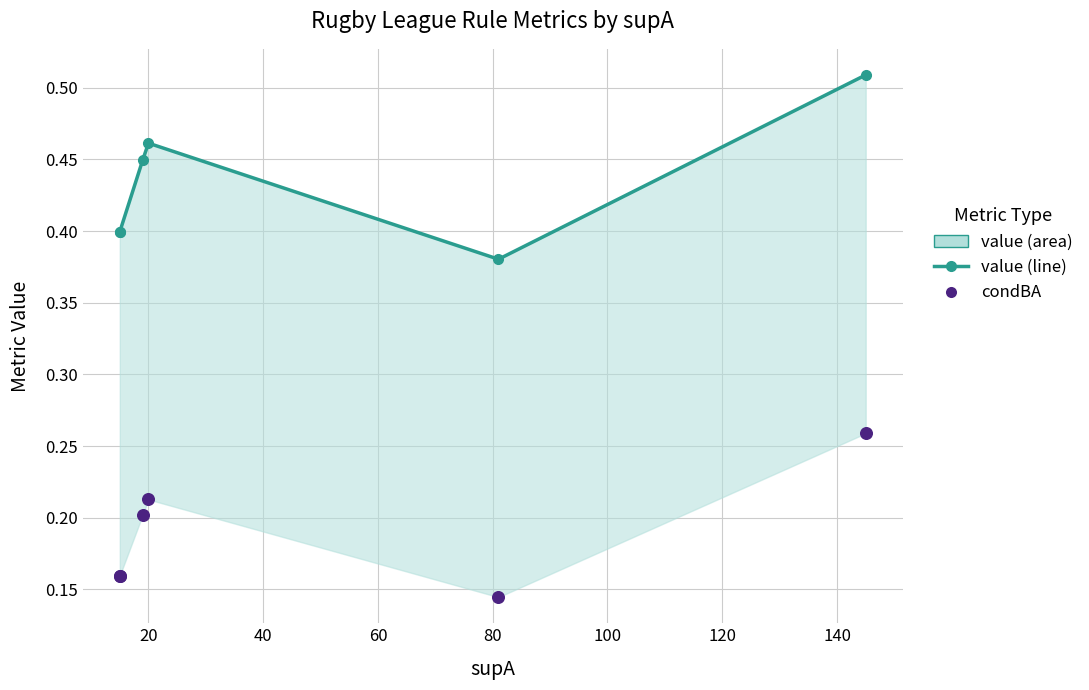

What is the total value across all series at 80?

0.5